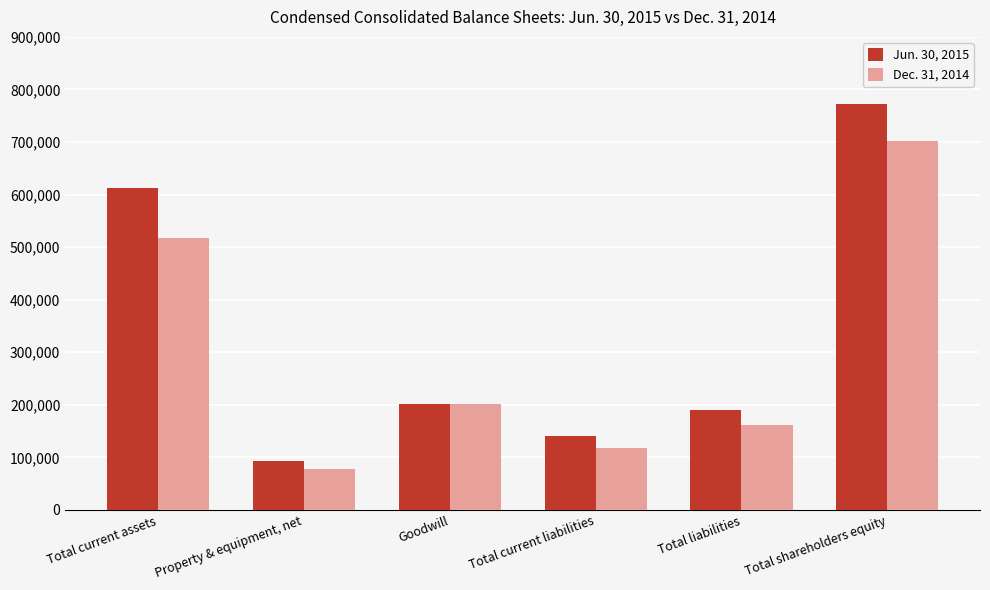

Is the value of Jun. 30, 2015 at Property & equipment, net greater than the value of Dec. 31, 2014 at Total liabilities?

No